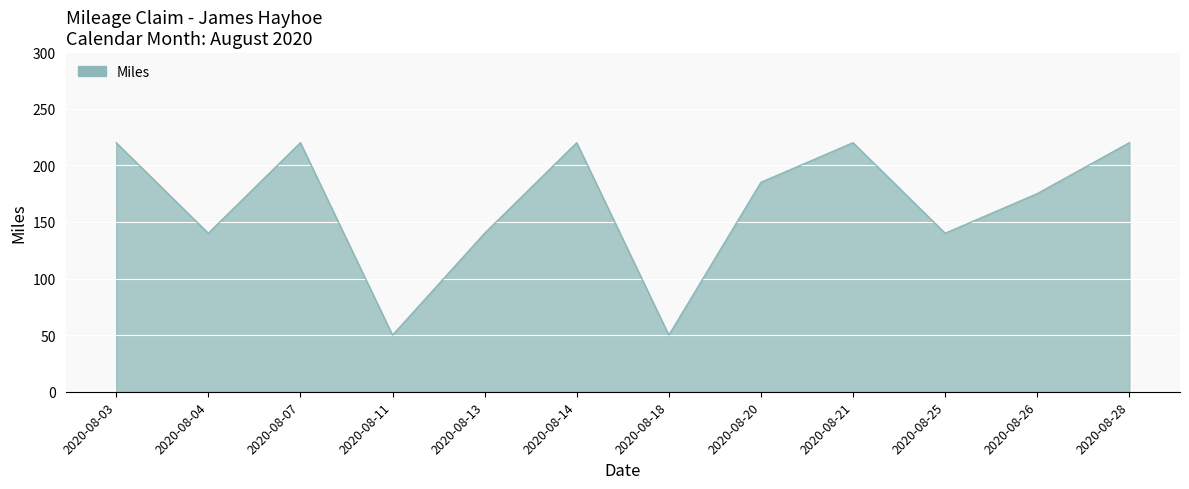

How many lines are shown in the chart?

1